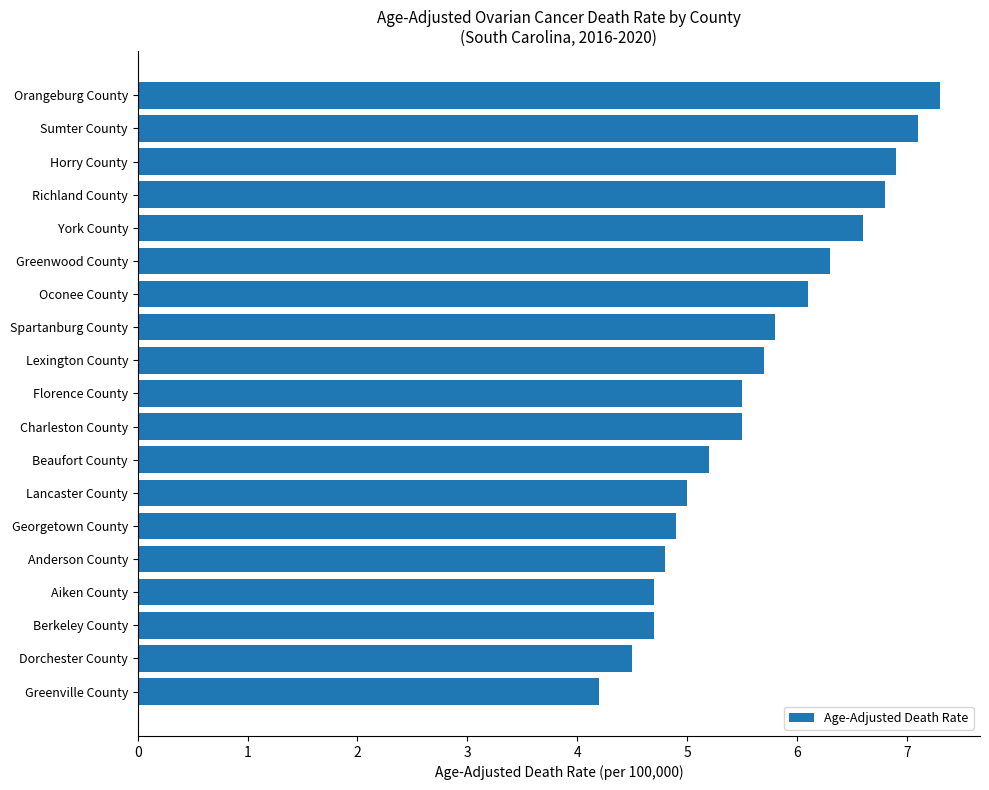

True or false: the data shows 9.5 at Lexington County.

False